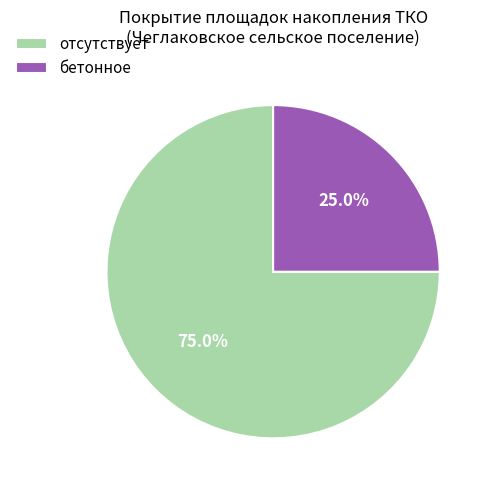

Does any single category account for the majority?

Yes